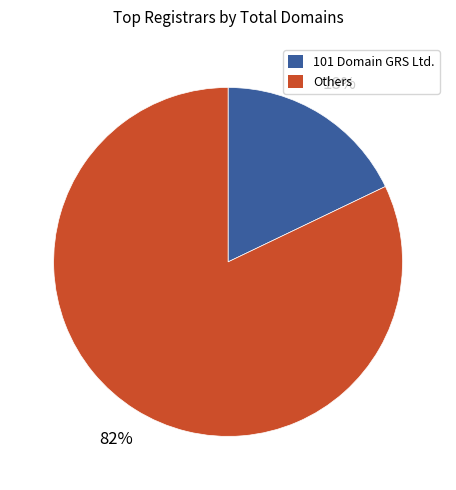

To the nearest percent, what is the average slice percentage?

50%